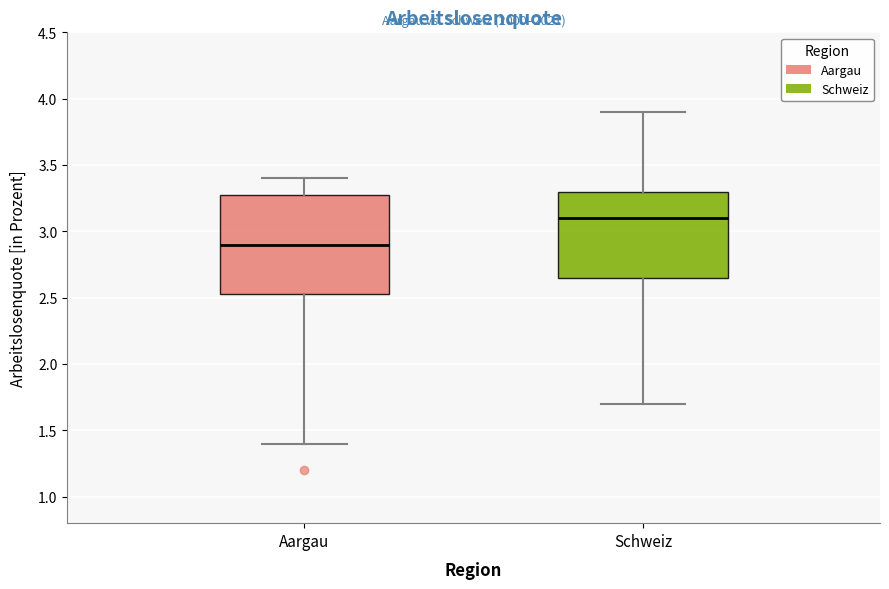

Reading left to right, read every box against the y-axis: the position of its median line, the range the box covers, and the ends of its whiskers. The values are not printed on the chart, so give them approximately, as read against the axis.

Aargau: median 2.90, box 2.55 to 3.30, whiskers 1.40 to 3.40
Schweiz: median 3.10, box 2.65 to 3.30, whiskers 1.70 to 3.90